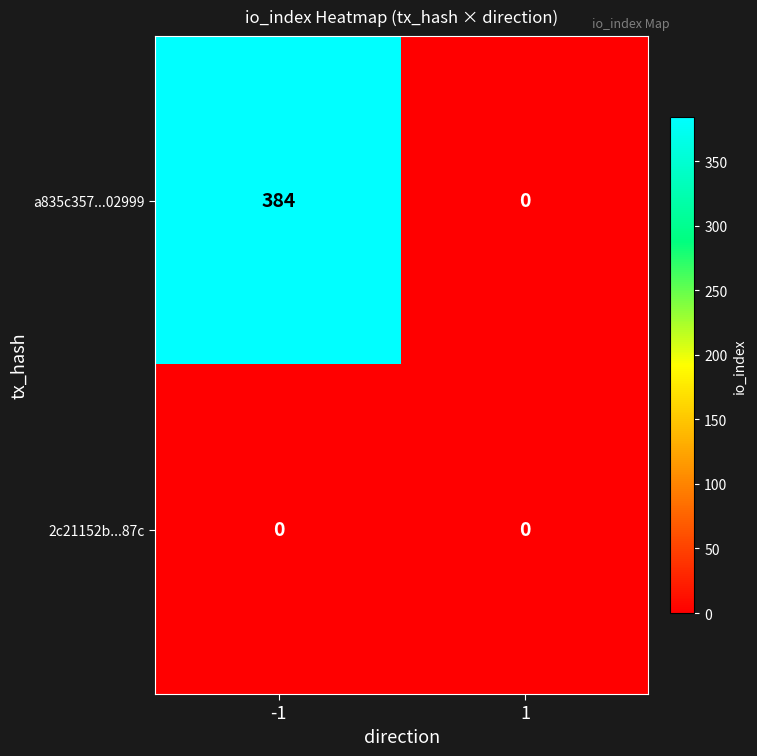

Reading left to right, what are all the values shown in this chart?

a835c357...02999: -1=384	1=0
2c21152b...87c: -1=0	1=0